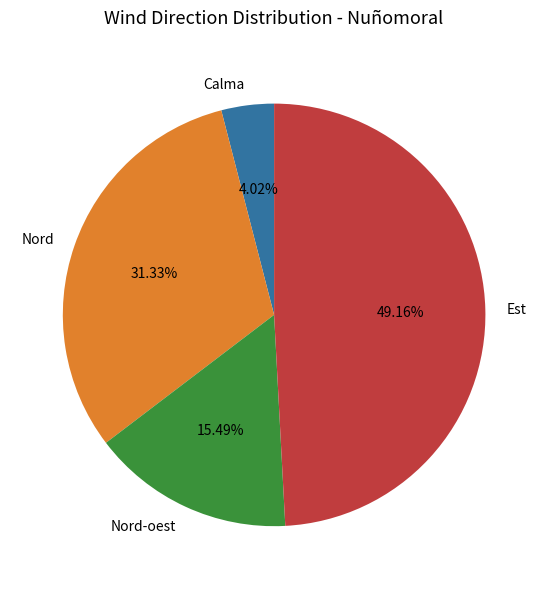

Which has a higher value, Nord-oest or Est?

Est